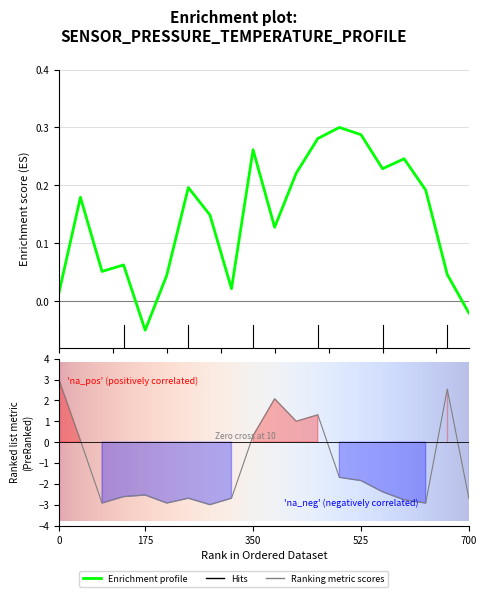

Which has a higher value, 12 or 17?

12